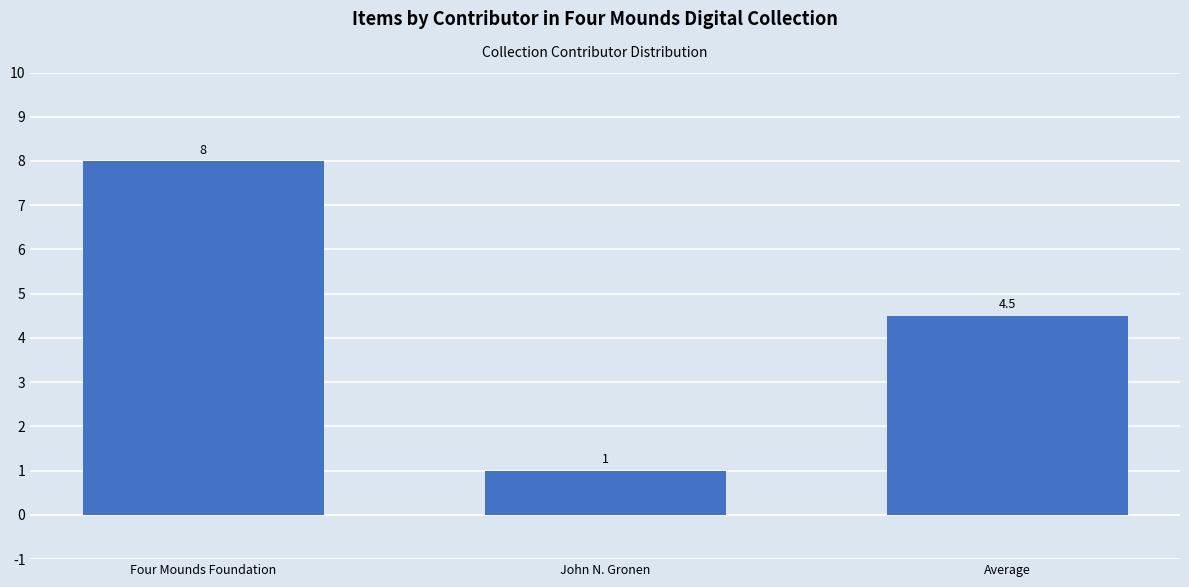

What is the approximate value at Four Mounds Foundation?

8.0